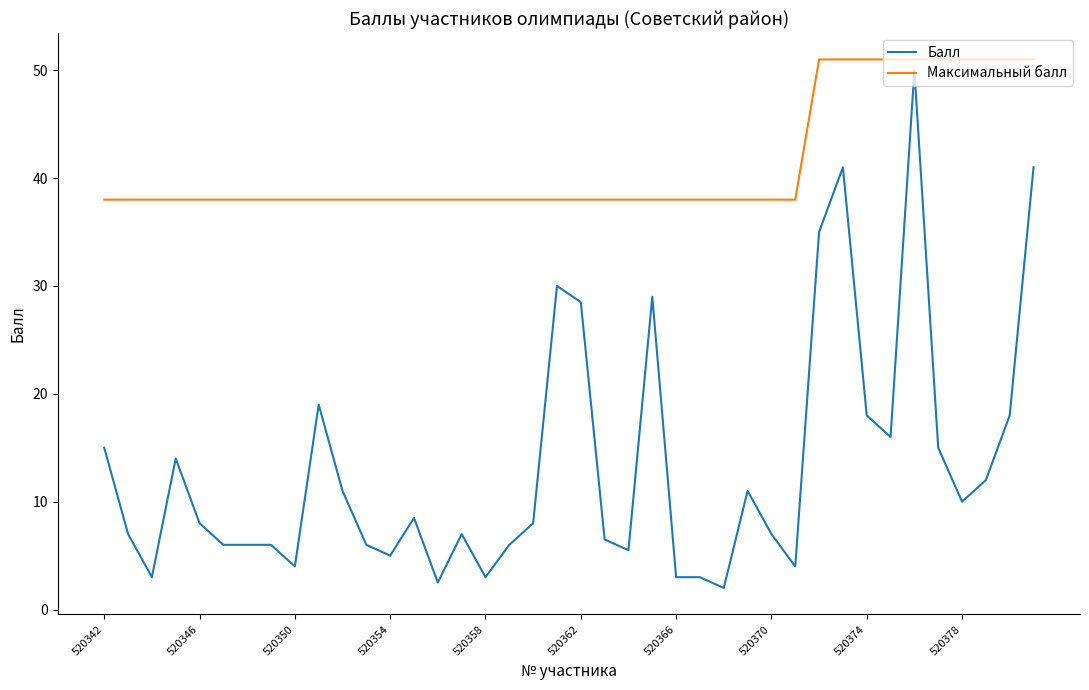

Which series has the largest total across all categories?

Максимальный балл